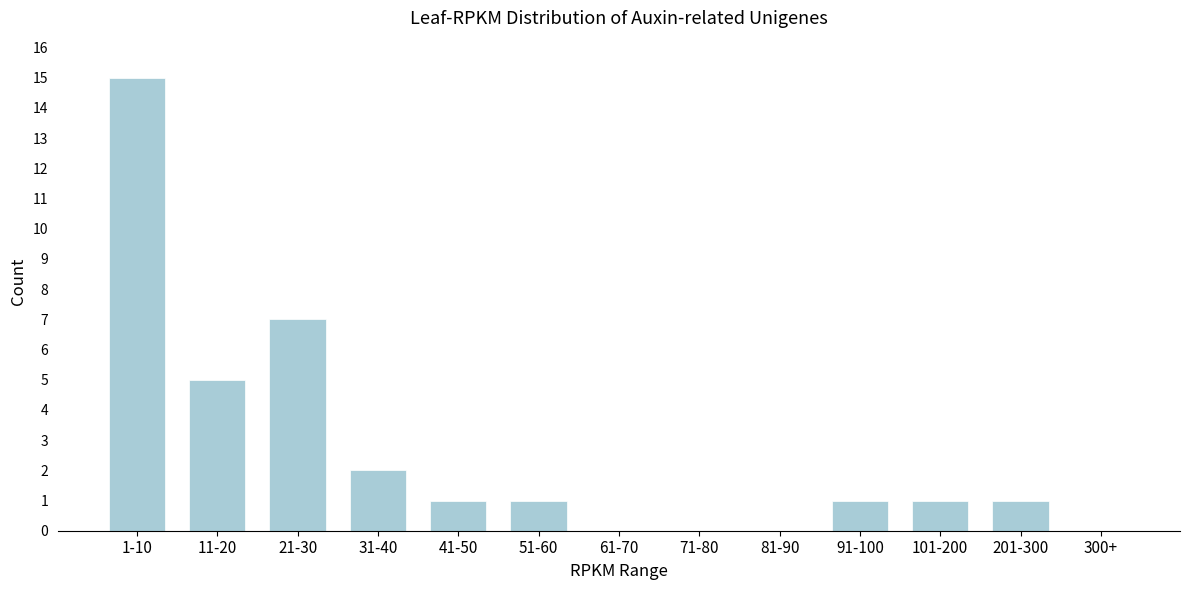

Reading right to left, extract all data points from this chart.

300+=0	201-300=1	101-200=1	91-100=1	81-90=0	71-80=0	61-70=0	51-60=1	41-50=1	31-40=2	21-30=7	11-20=5	1-10=15